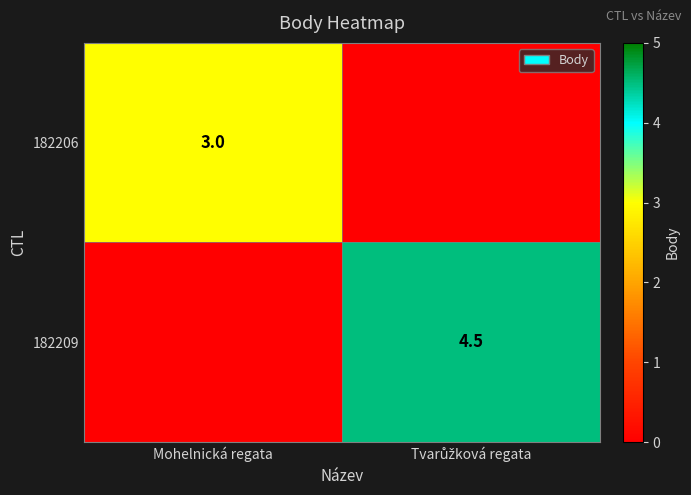

Between Mohelnická regata and Tvarůžková regata, which series saw the biggest shift?

182209